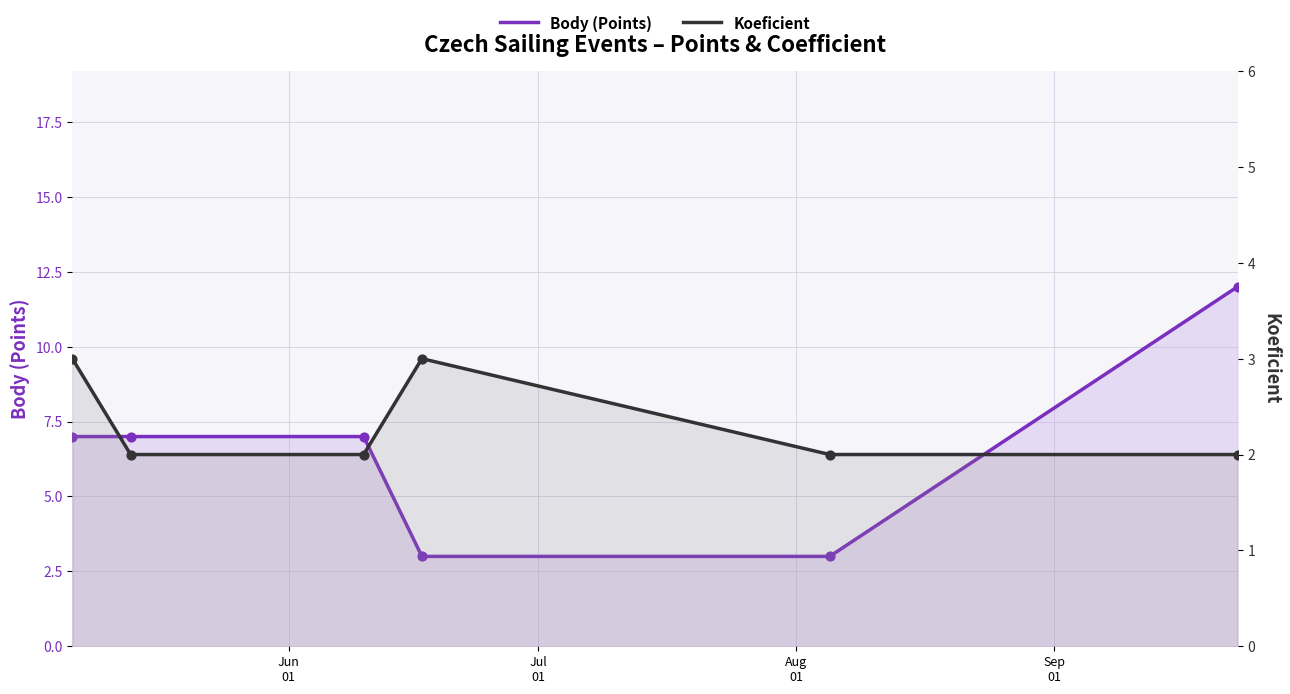

What are all the series names shown in the legend?

Body (Points), Koeficient